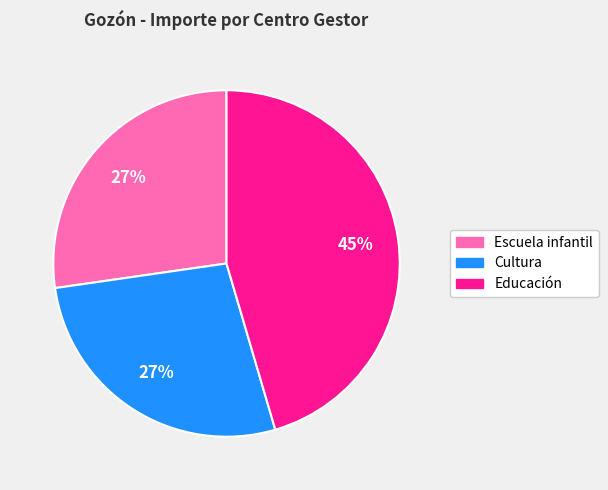

Is the sum of Cultura and Escuela infantil greater than half?

Yes